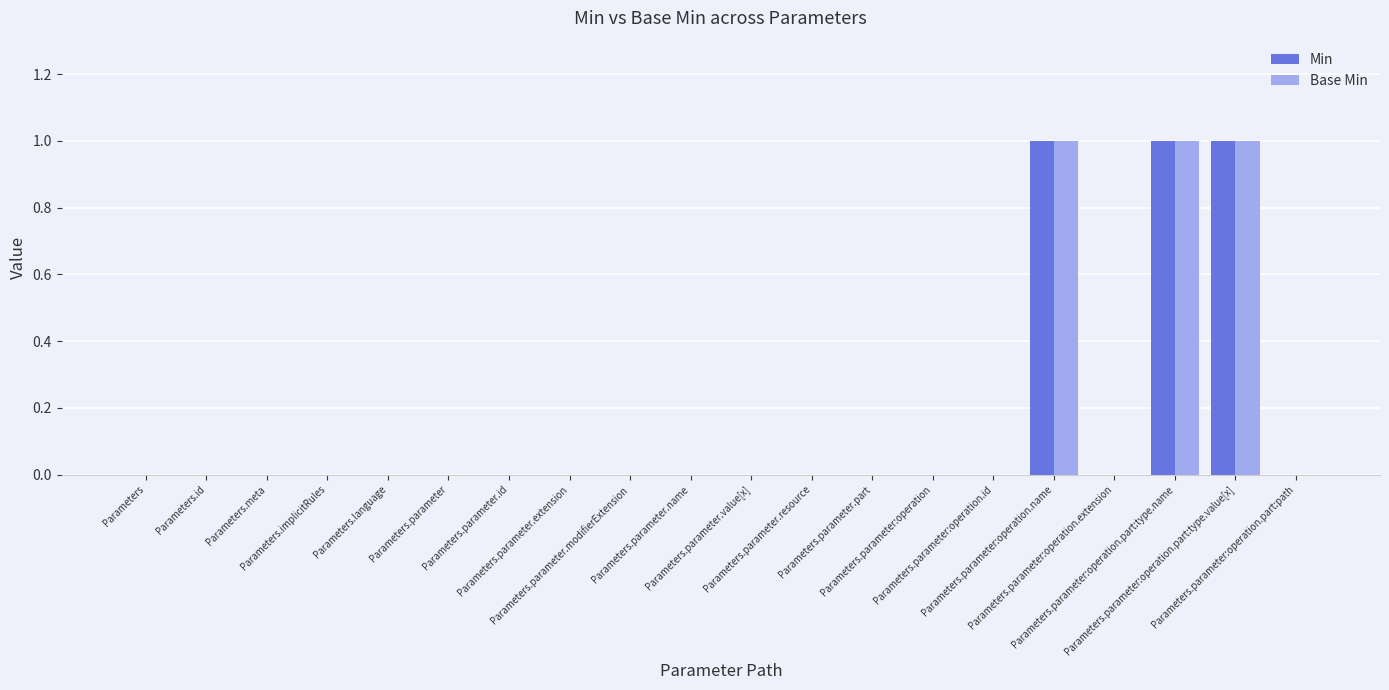

What is the sum of all Min values?

3